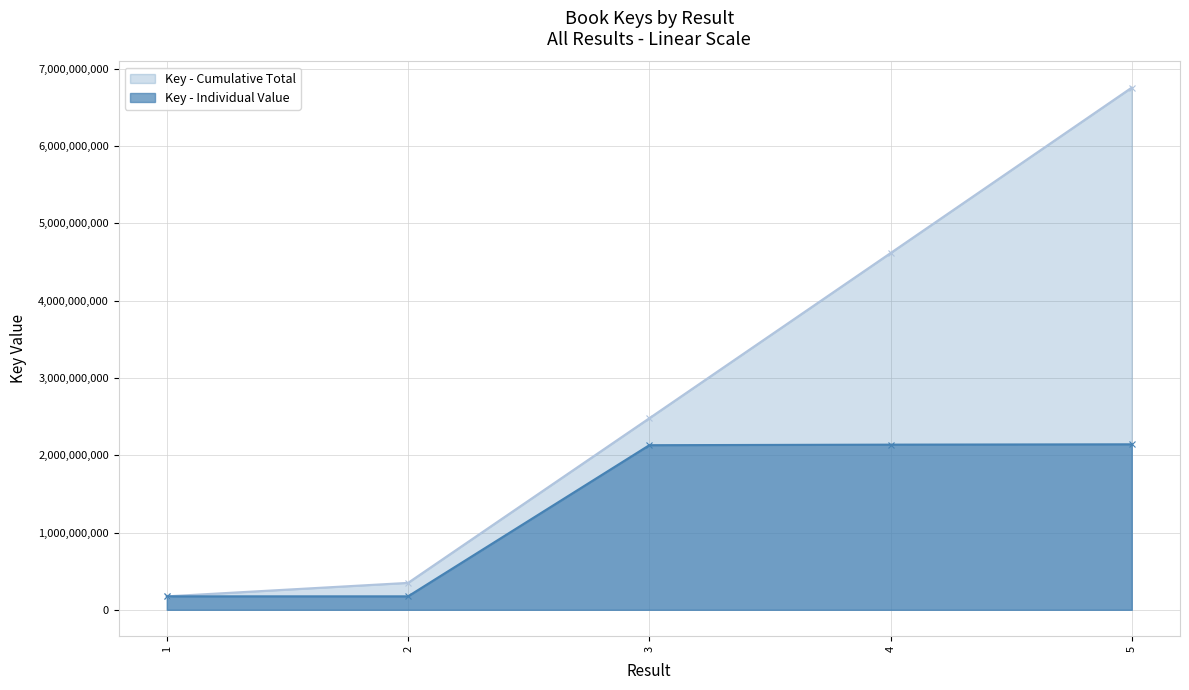

How many lines are shown in the chart?

2